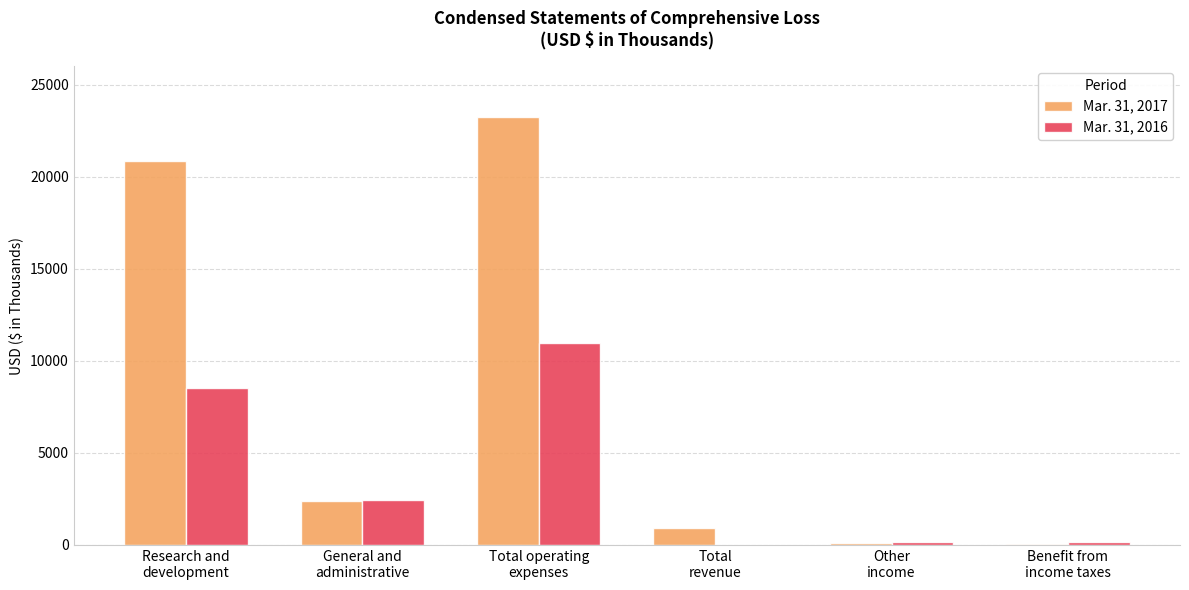

Which series has the largest total across all categories?

Mar. 31, 2017